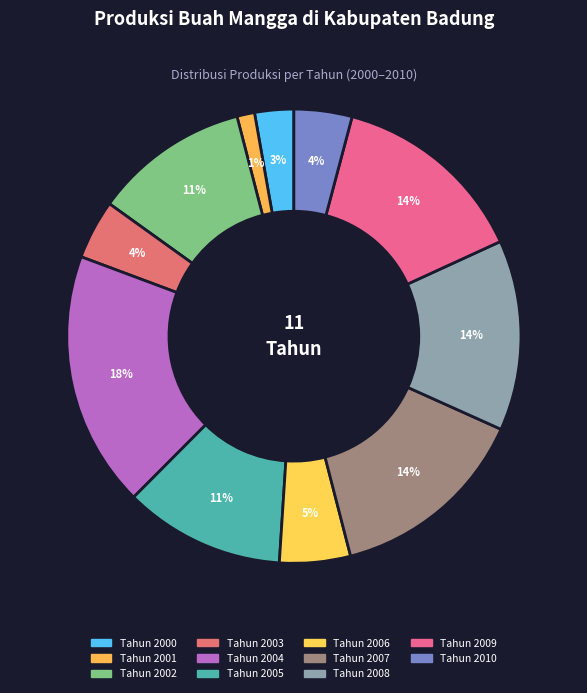

Which slice is the largest?

Tahun 2004